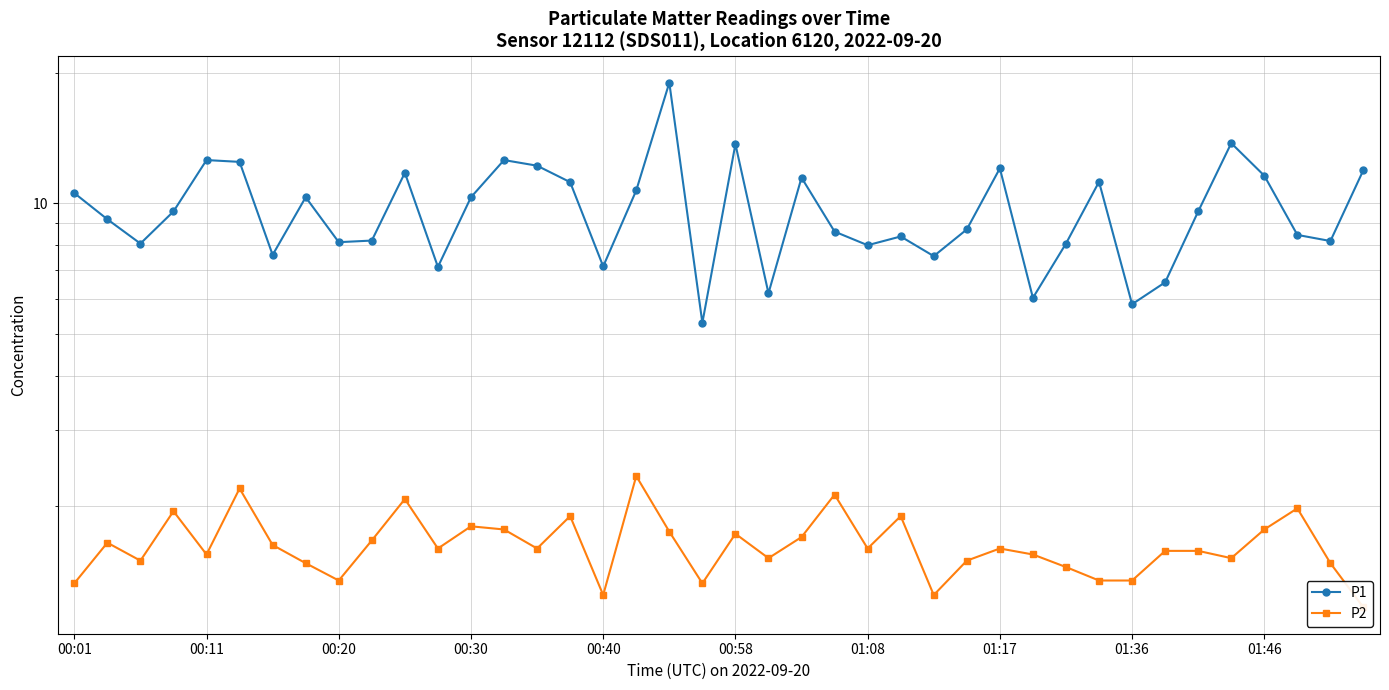

What is the minimum value for P1?

5.3